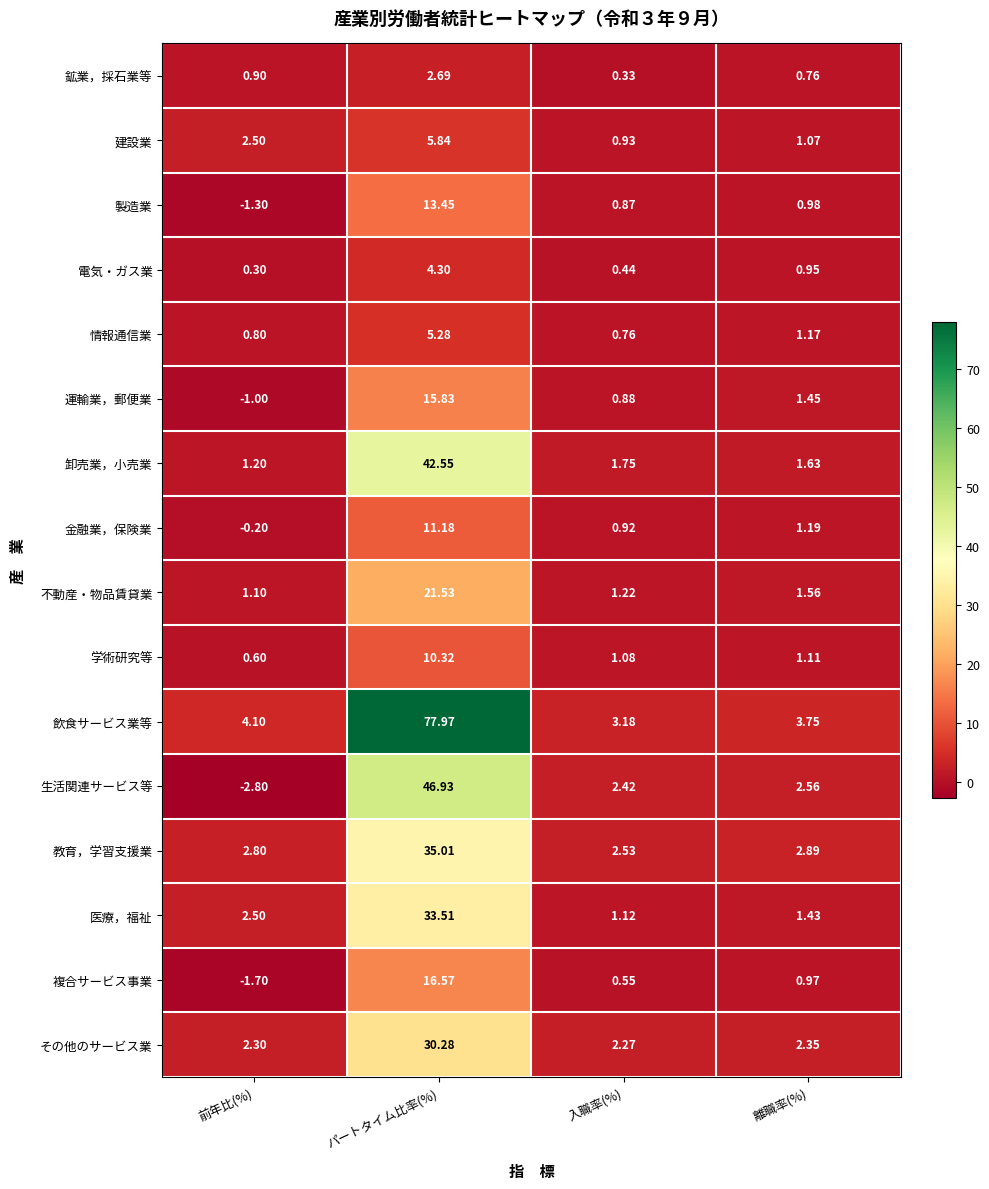

Where does the 情報通信業 series first go above 1?

パートタイム比率(%)